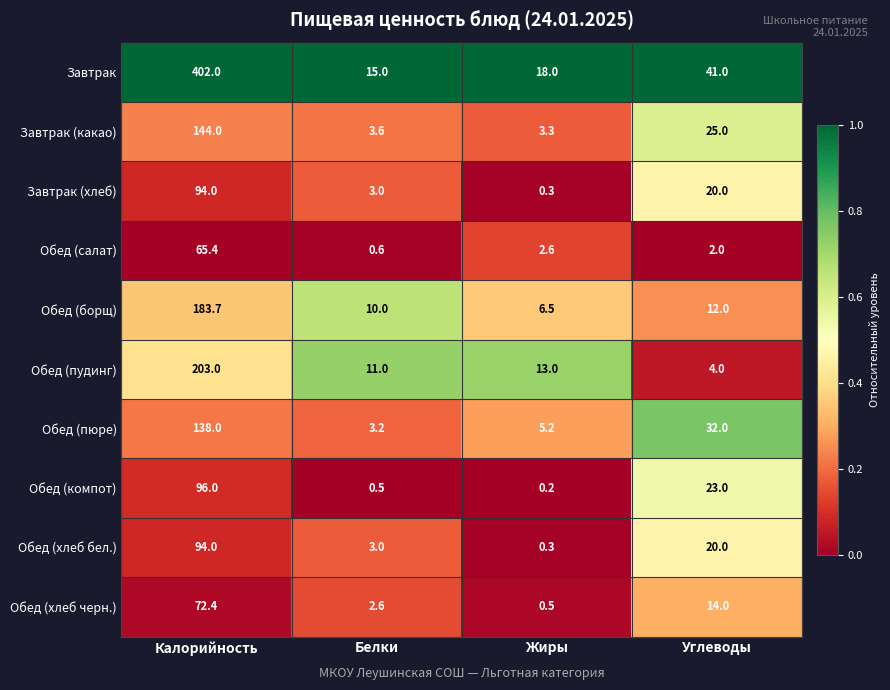

What is the greatest value displayed?

402.0